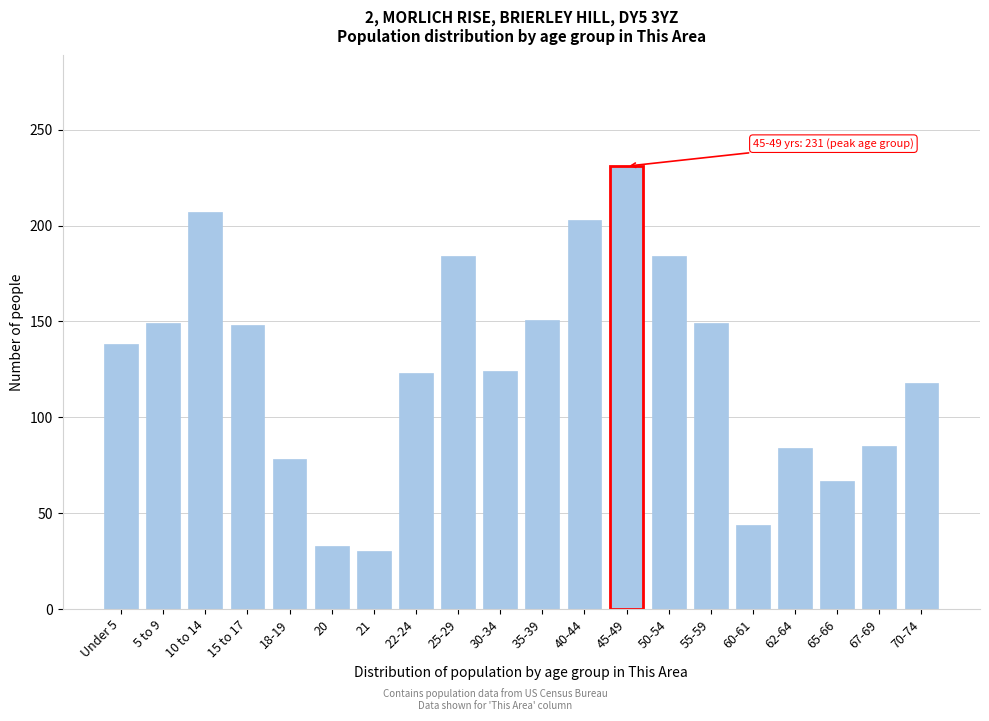

What is the sum of the values at 70-74 and 60-61?

162